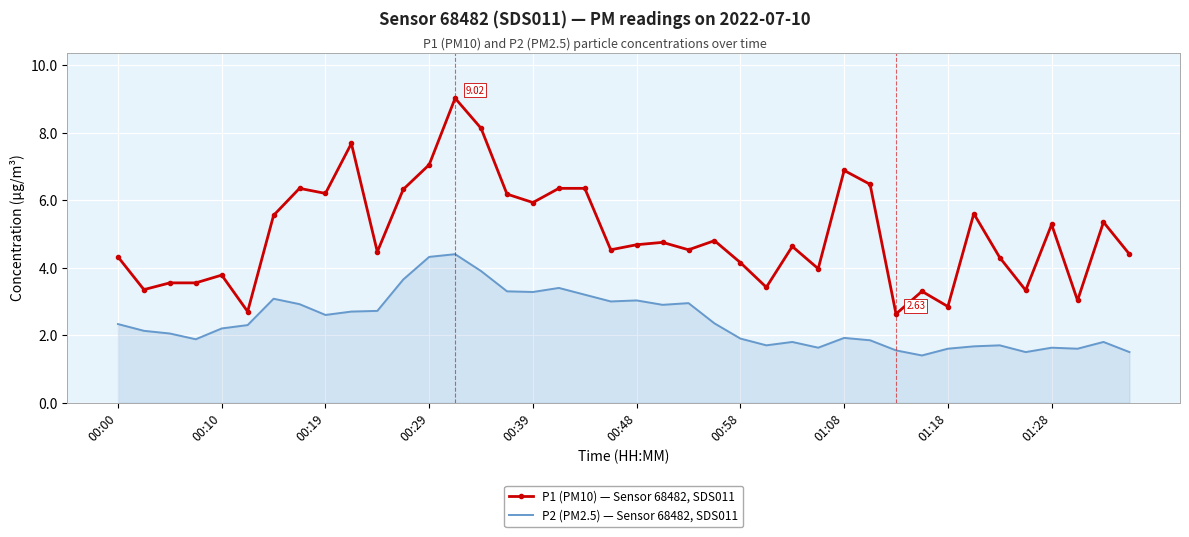

How many series are shown in this chart?

2